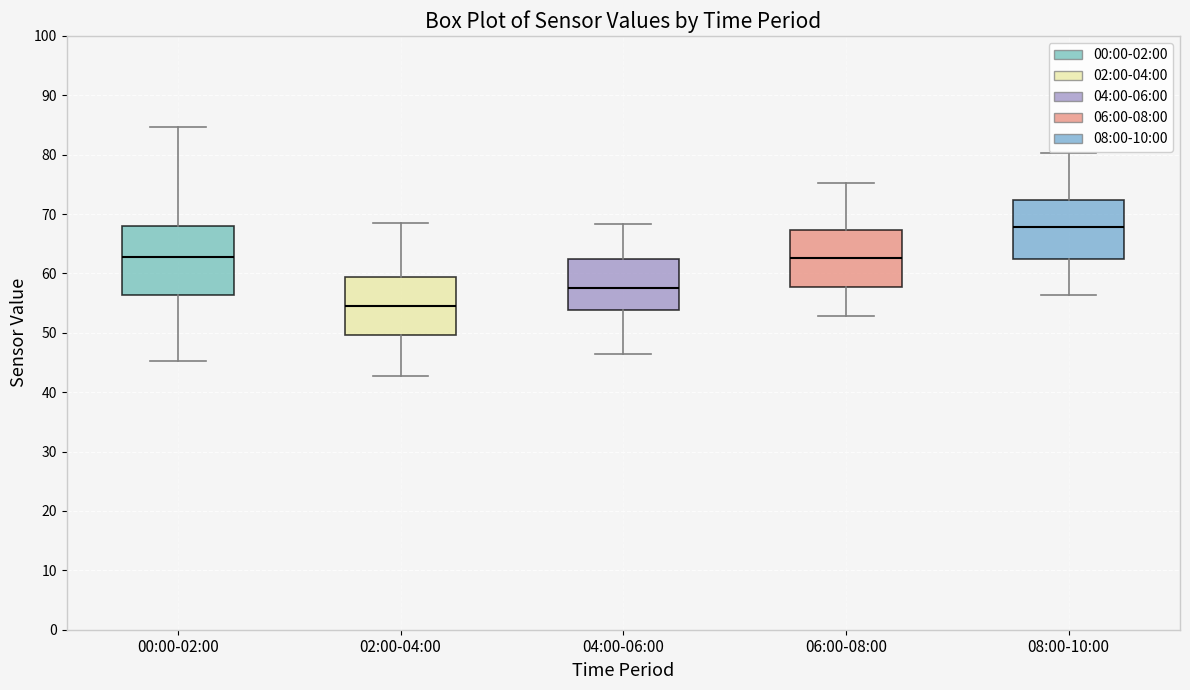

Where does the upper whisker of the box for 06:00-08:00 end on the y-axis? The values are not printed on the chart, so give them approximately, as read against the axis.

75